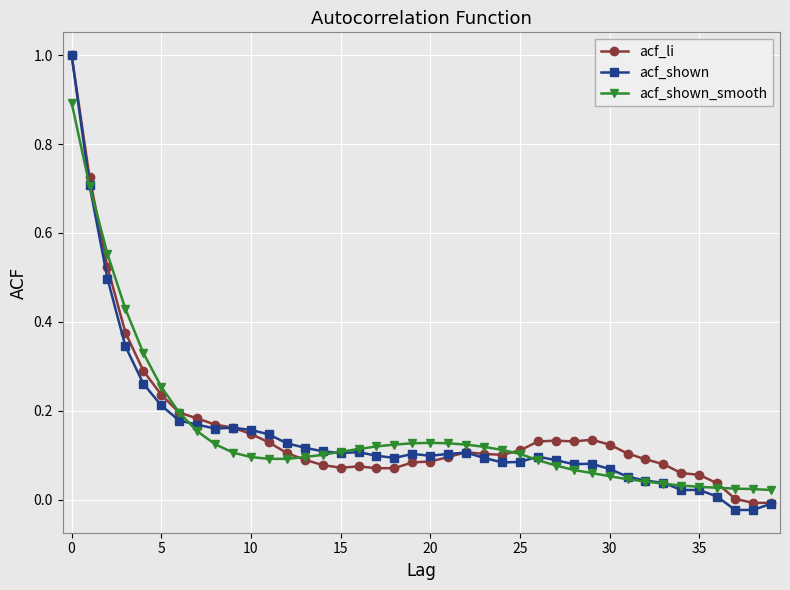

How many lines are shown in the chart?

3